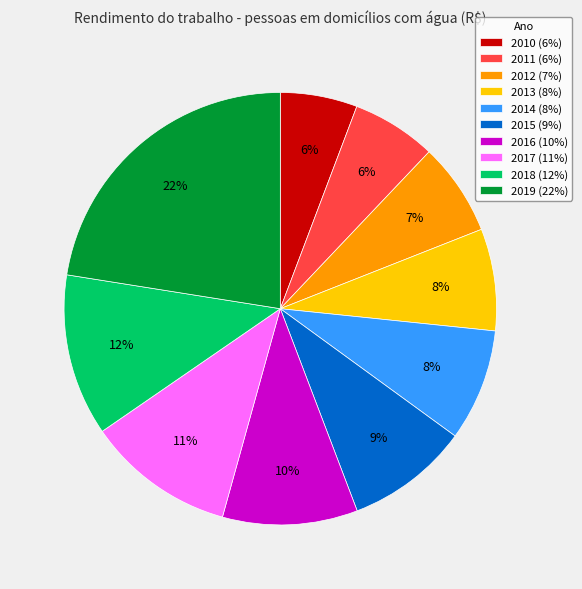

To the nearest percent, what portion does 2012 (7%) represent?

7%